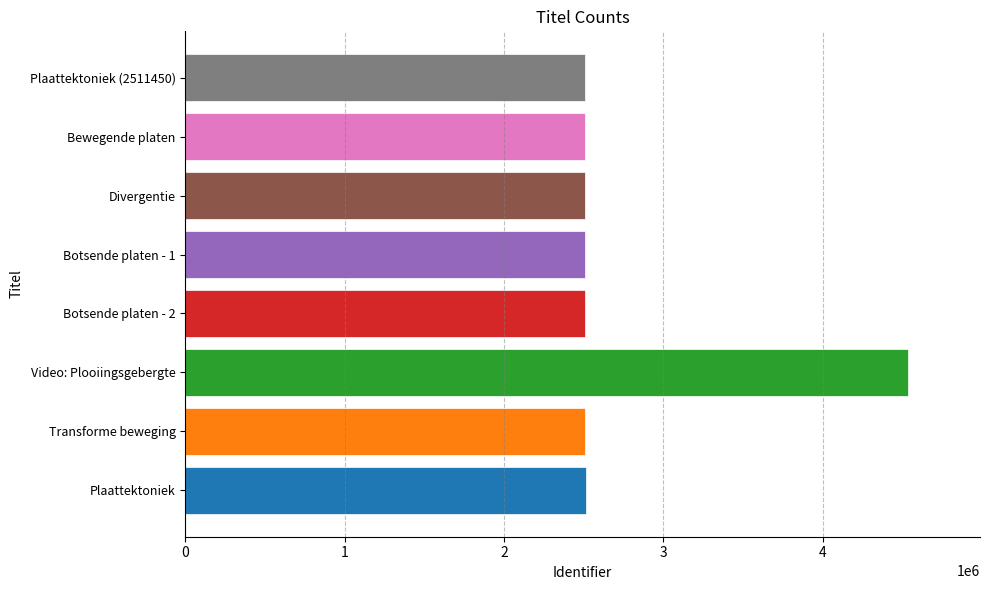

What is the smallest value displayed?

2511450